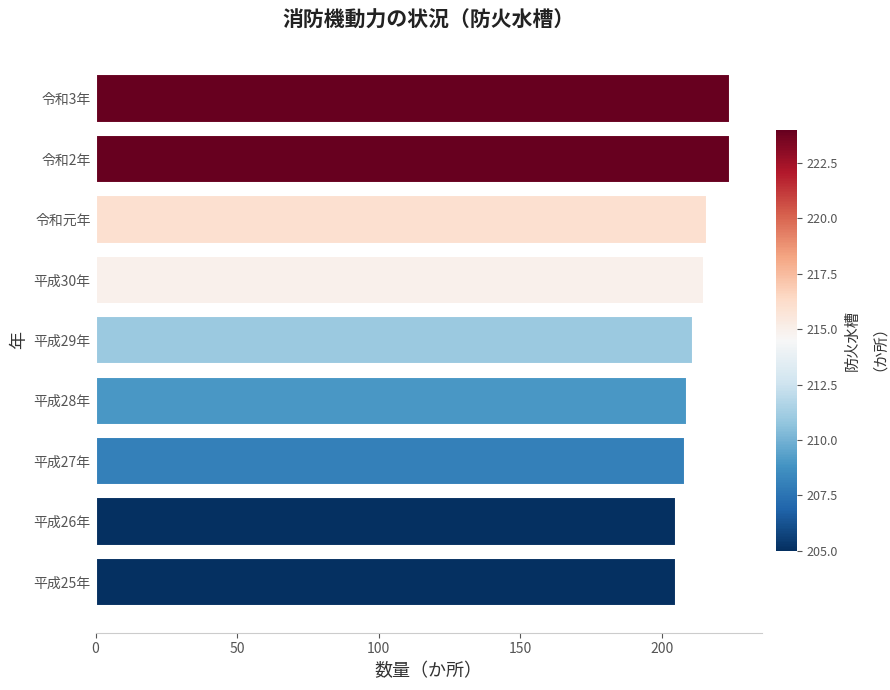

What is the difference between the maximum and minimum values?

19